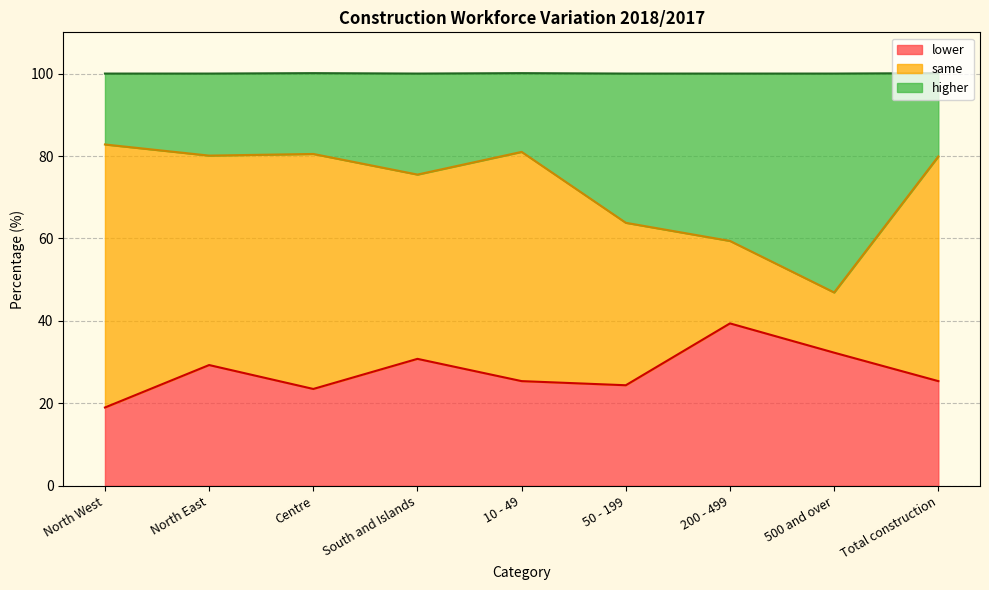

How many values in the lower series exceed 25?

6